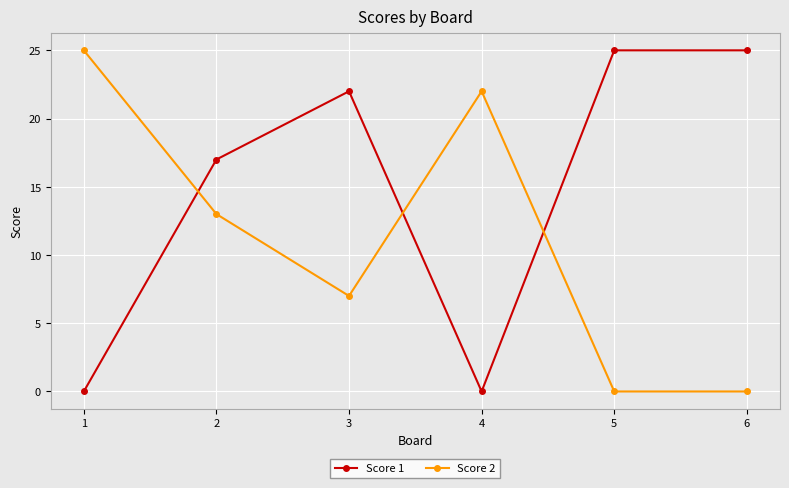

How many Score 1 values are between 0 and 25?

6